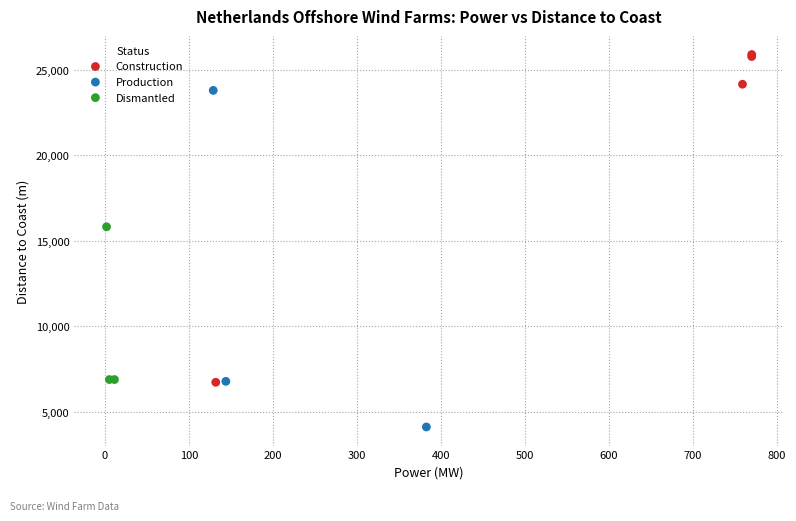

Which series reaches the maximum Y coordinate?

Construction